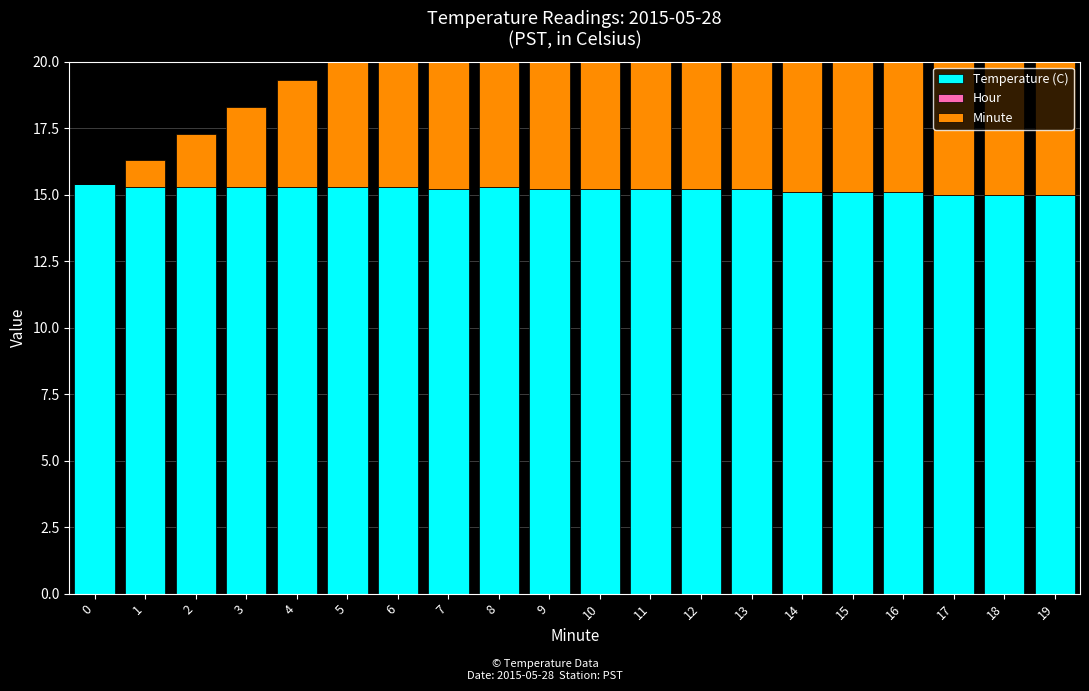

Is it true that Minute equals 6.1 at 4?

False